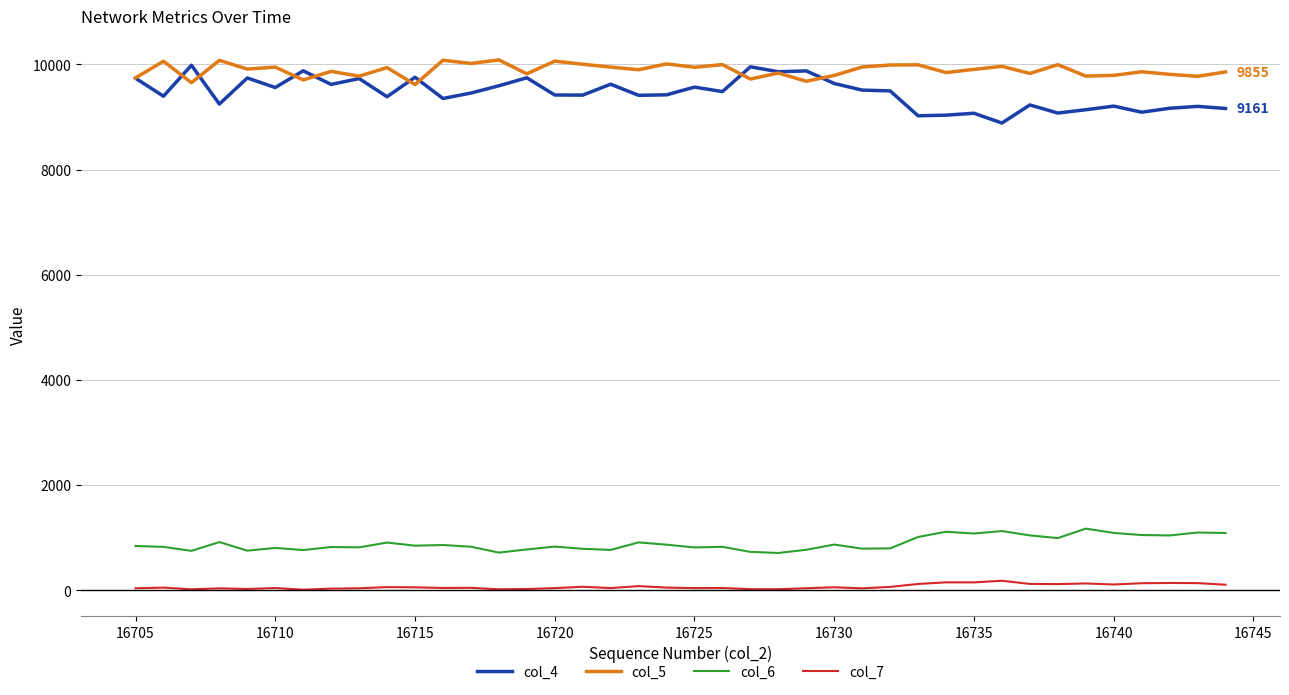

True or false: col_4 has more than 0 interior local peaks.

True